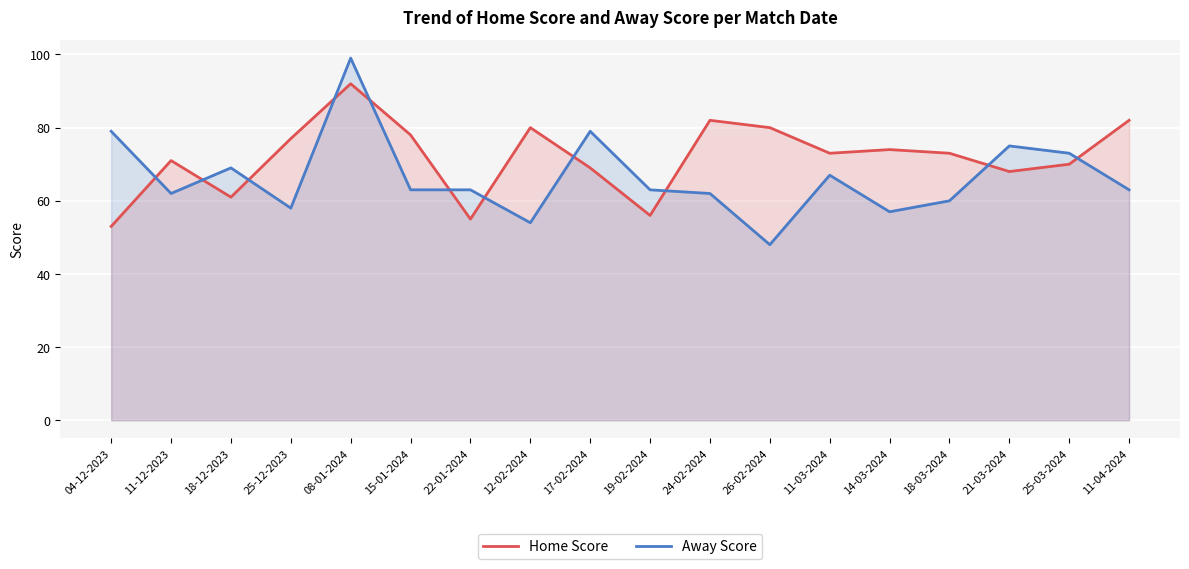

Rank the series by their average value, from lowest to highest.

Away Score, Home Score